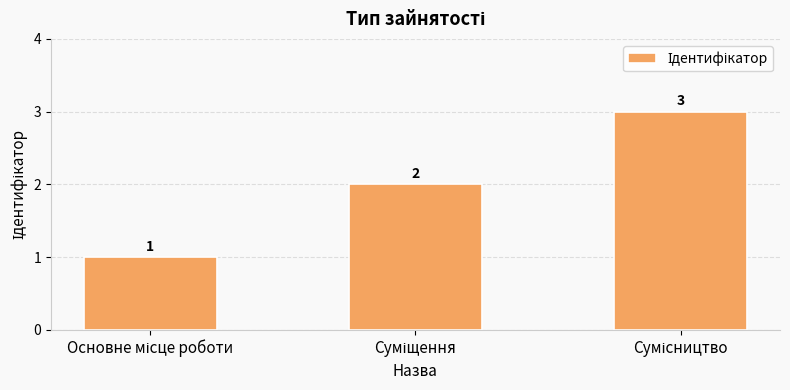

Count the number of data series in this chart.

1